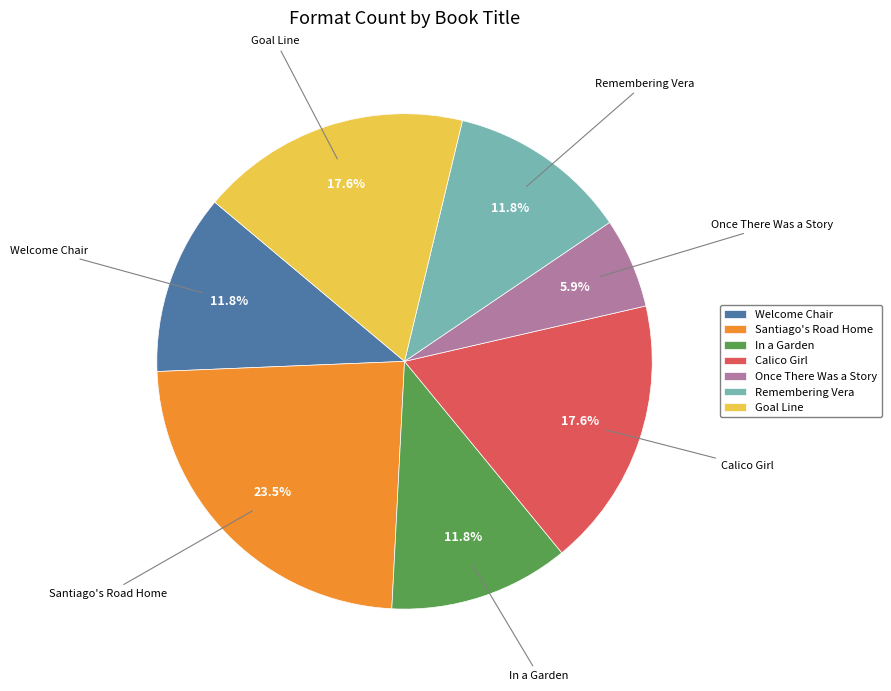

How many slices are in this pie chart?

7